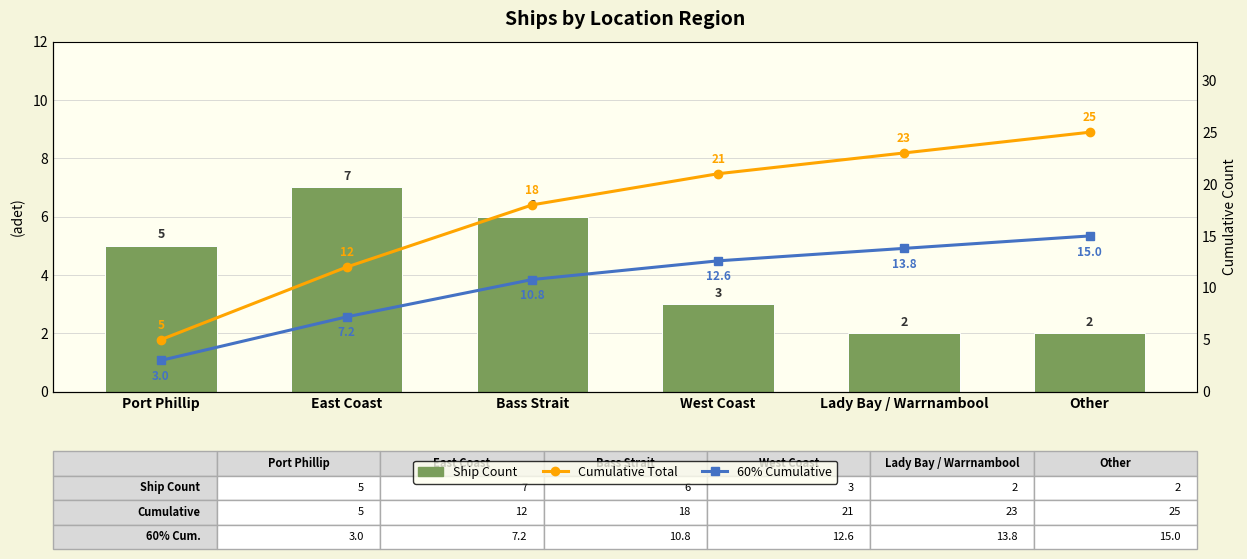

How many categories are shown in the chart?

6